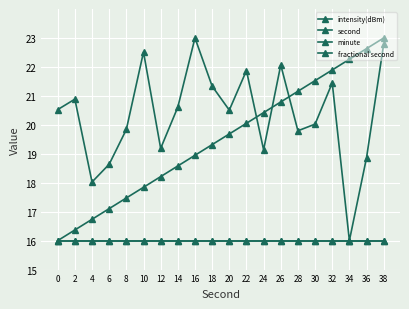

Is this an area chart (filled region under the line)?

No